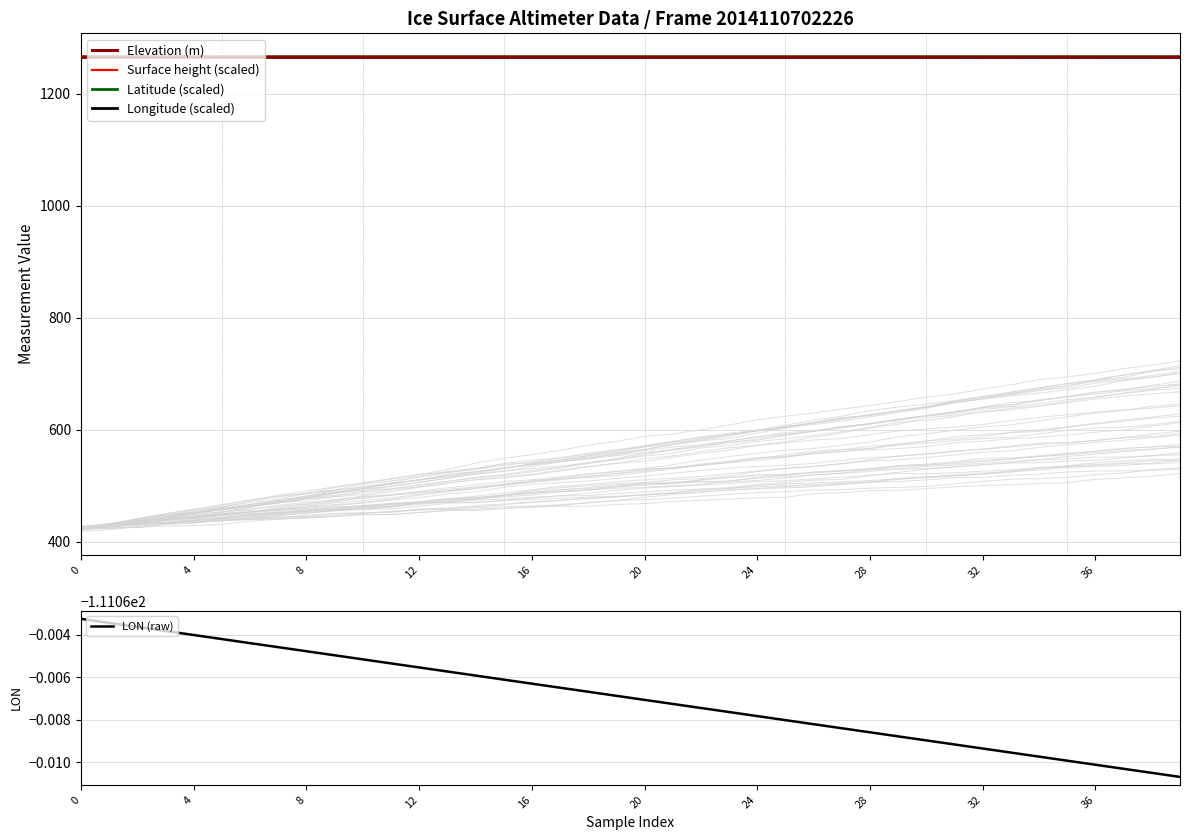

What is the maximum value for Latitude (scaled)?

1265.3